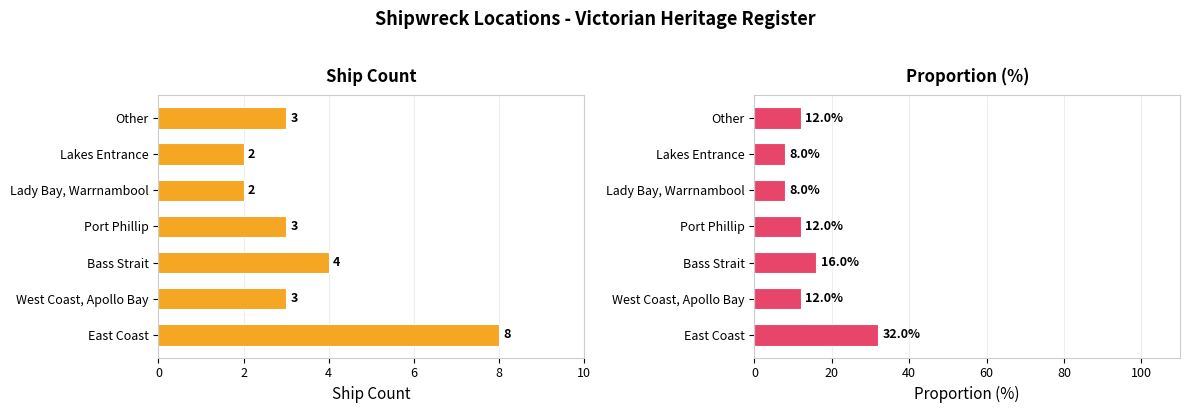

What are all the series names shown in the legend?

Ship Count, Proportion (%)